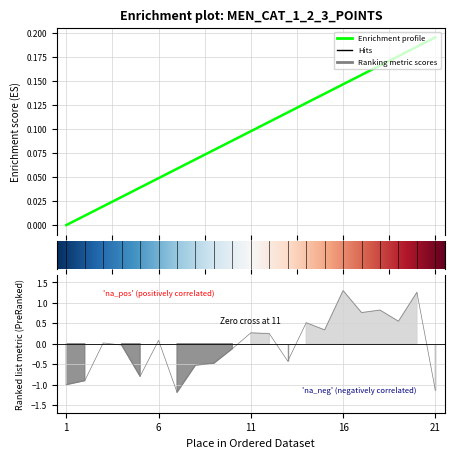

The chart shows a value of 0.3 at 19. True or false?

False